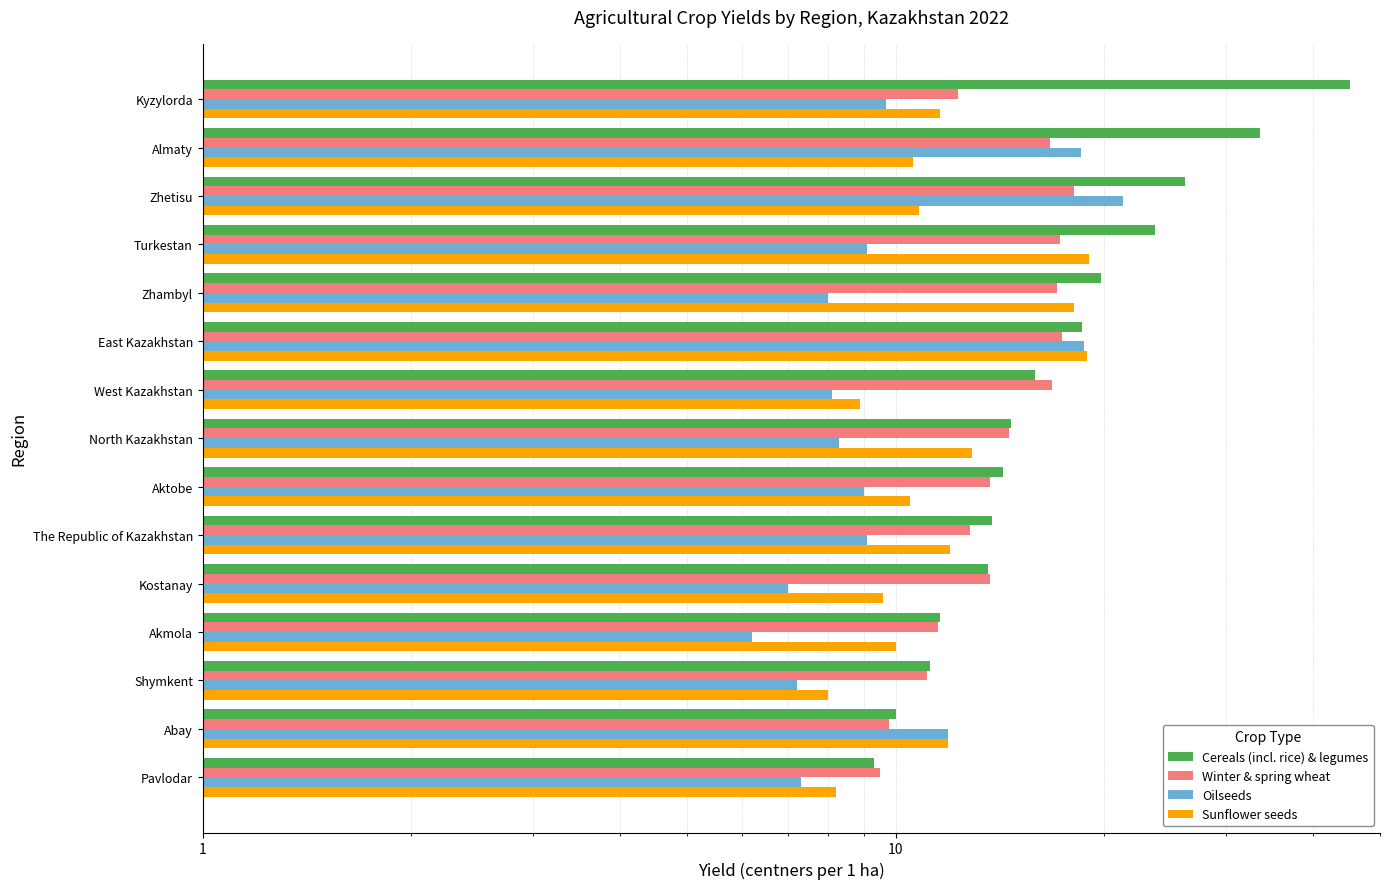

Is it true that Oilseeds equals 8.3 at 7?

True